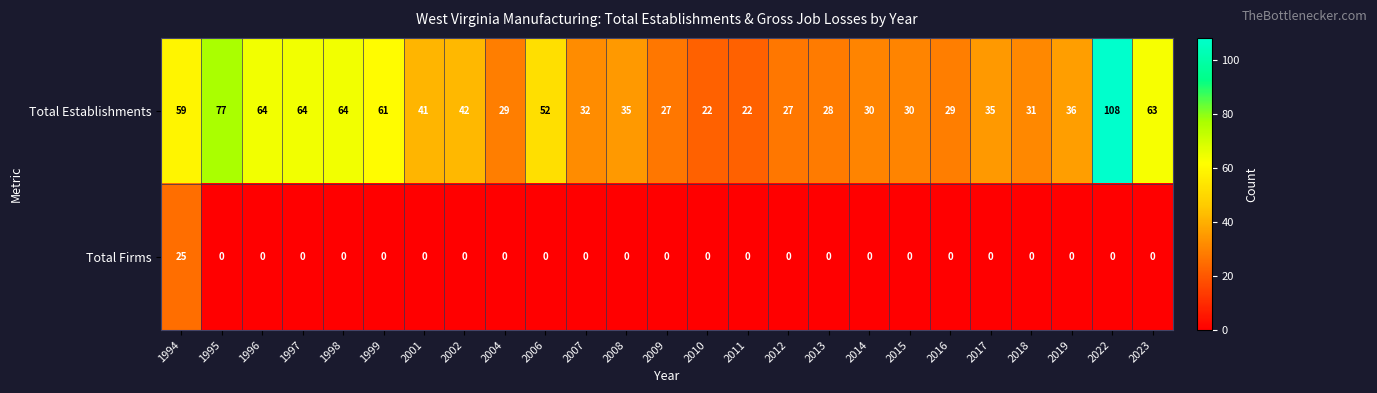

Rank the series by their average value, from highest to lowest.

Total Establishments, Total Firms